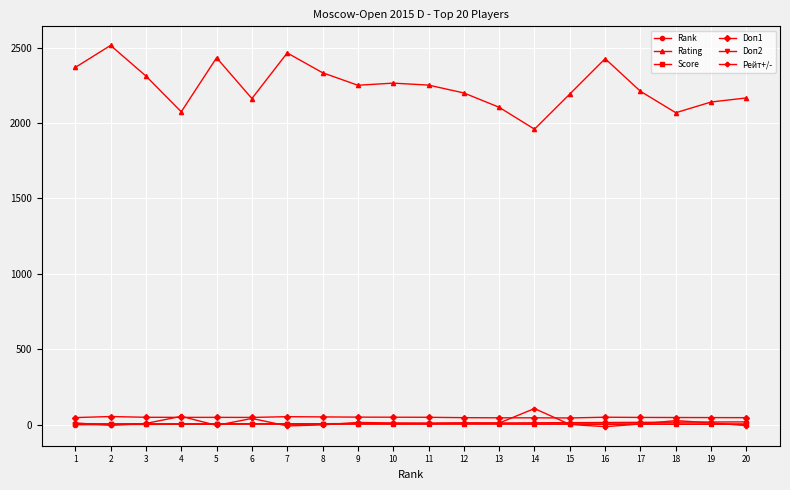

How many interior local valleys does the Rating series have?

5